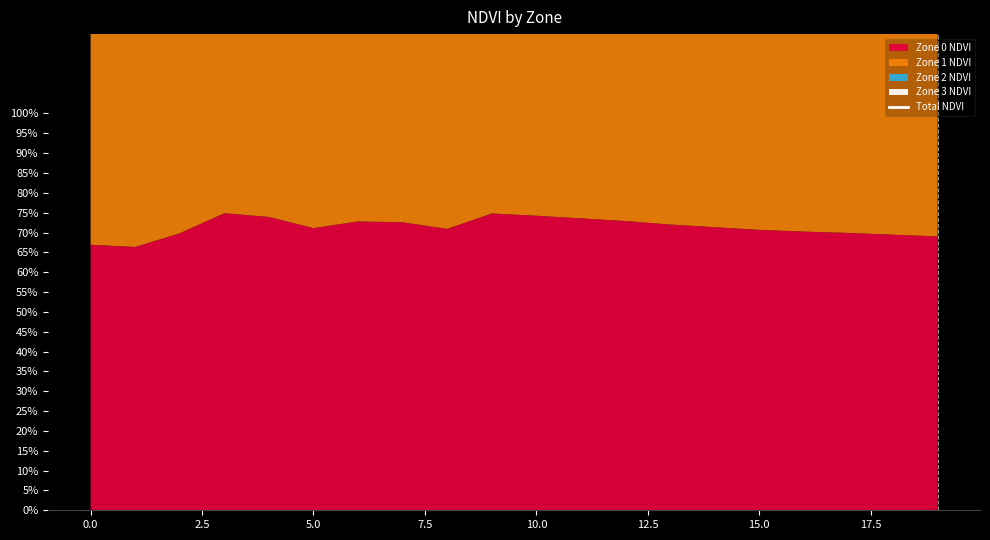

Reading right to left, list all the values displayed in this chart.

2.6	2.6	2.6	2.5	2.5	2.5	2.5	2.5	2.5	2.5	2.5	2.5	2.5	2.5	2.4	2.5	2.4	2.4	2.3	2.3